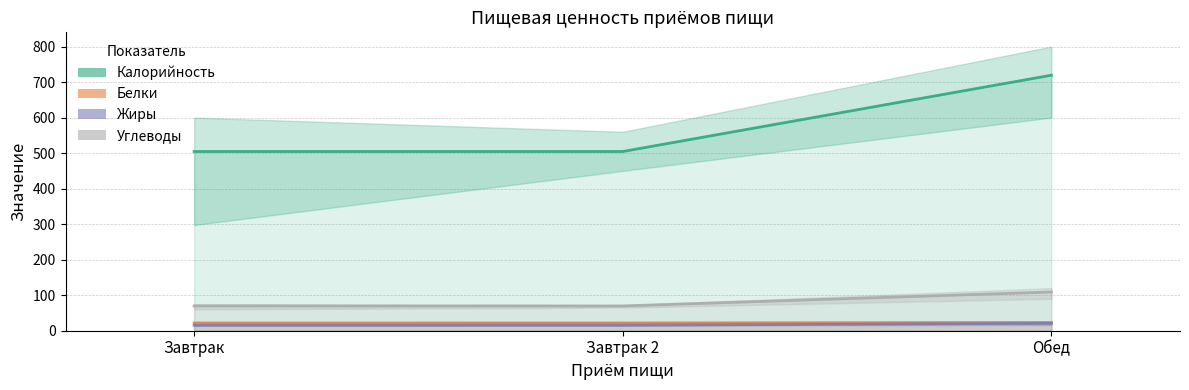

What is the difference between the Углеводы values at Завтрак and Обед?

1.4